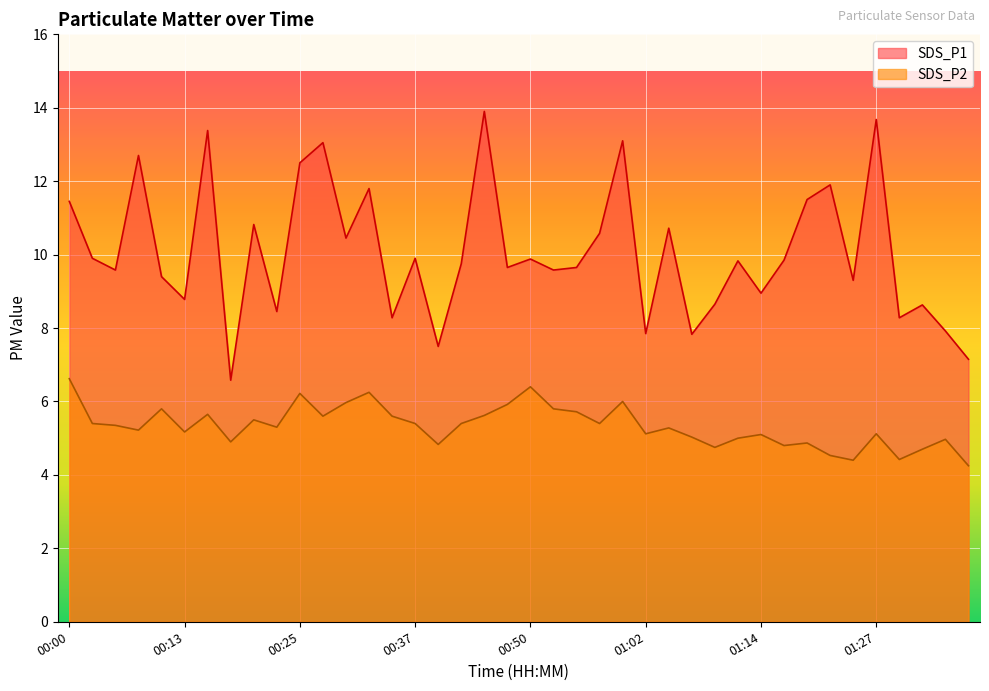

True or false: SDS_P2 has a value of 9.1 at 00:50.

False